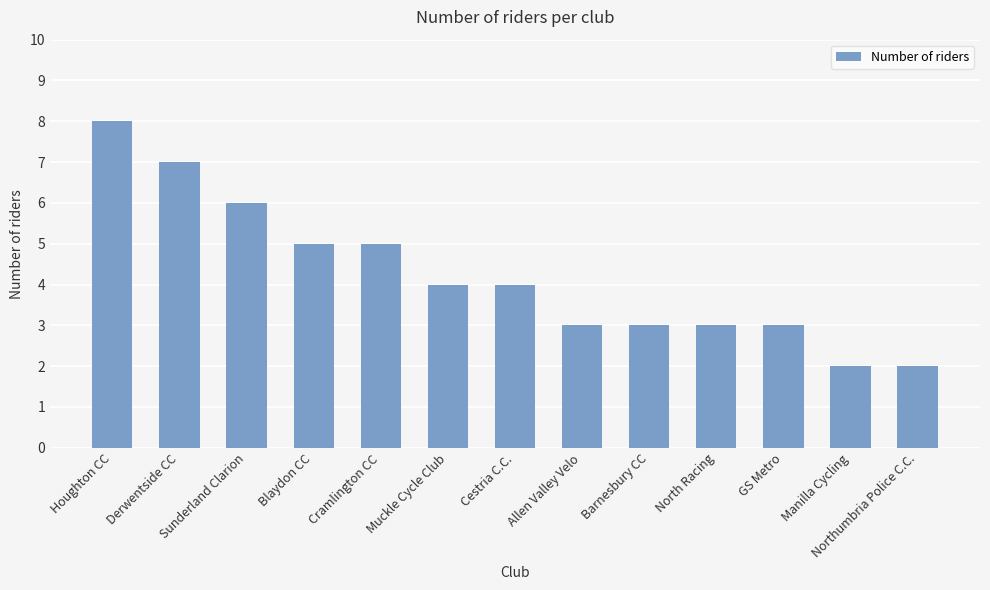

Where does the data first go above 4?

Houghton CC